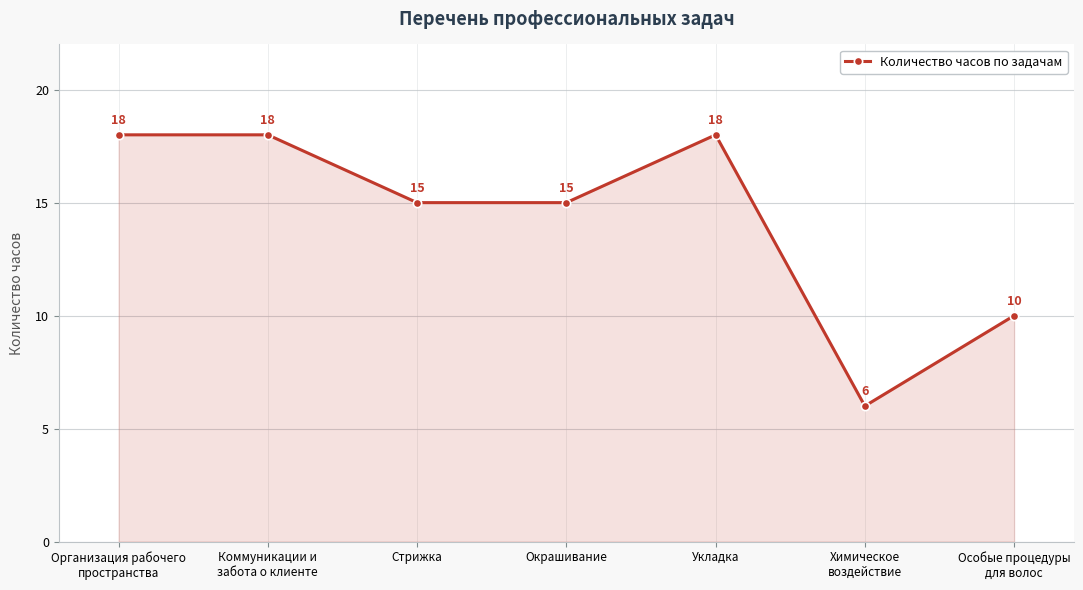

What is the difference between the values at Химическое
воздействие and Стрижка?

9